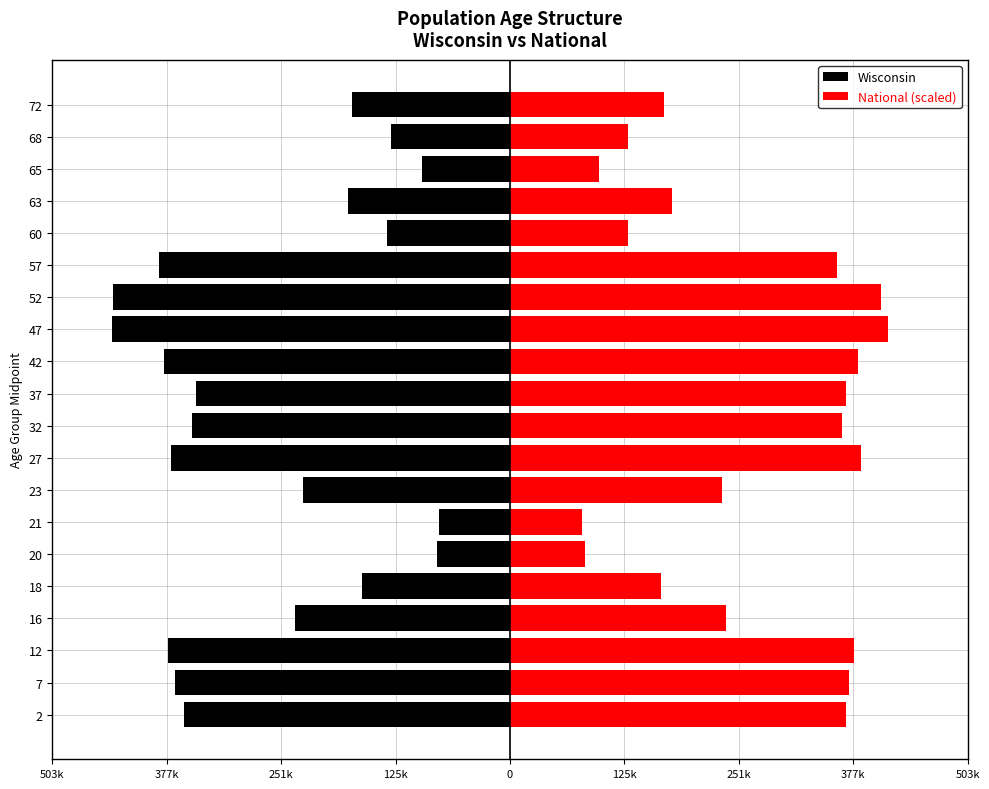

The Wisconsin series shows -575790.9 at 2. True or false?

False